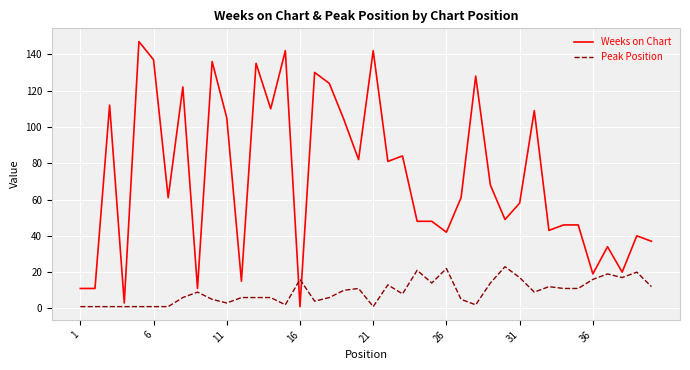

Which series has the widest spread of values?

Weeks on Chart